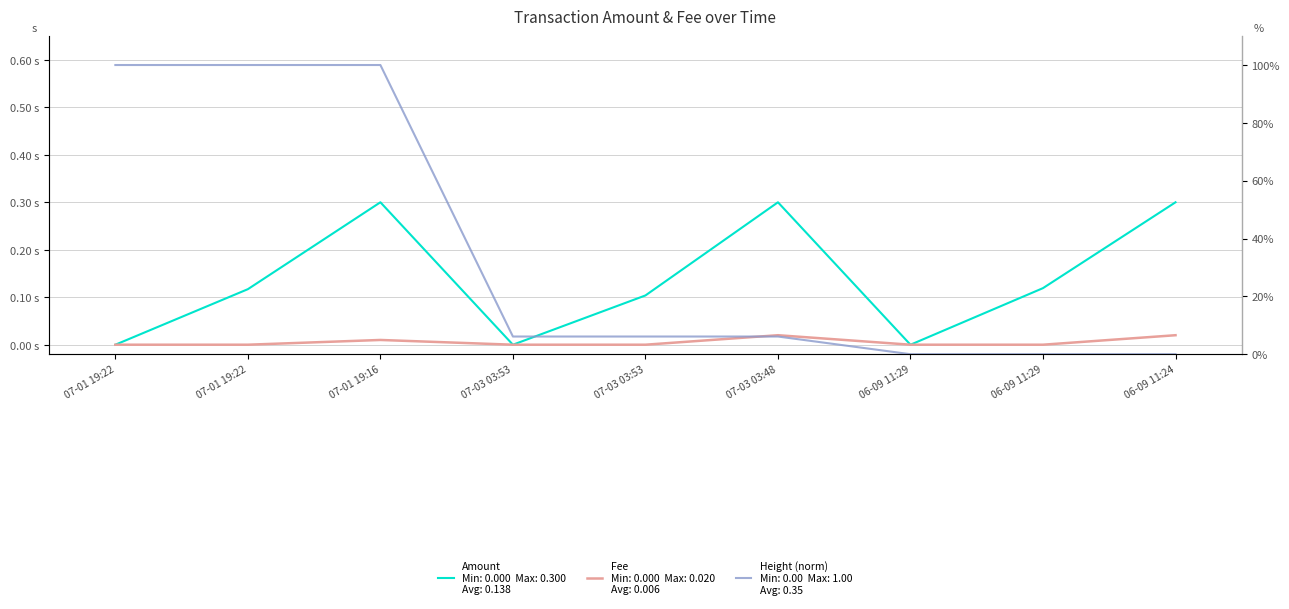

How many categories are shown in the chart?

9